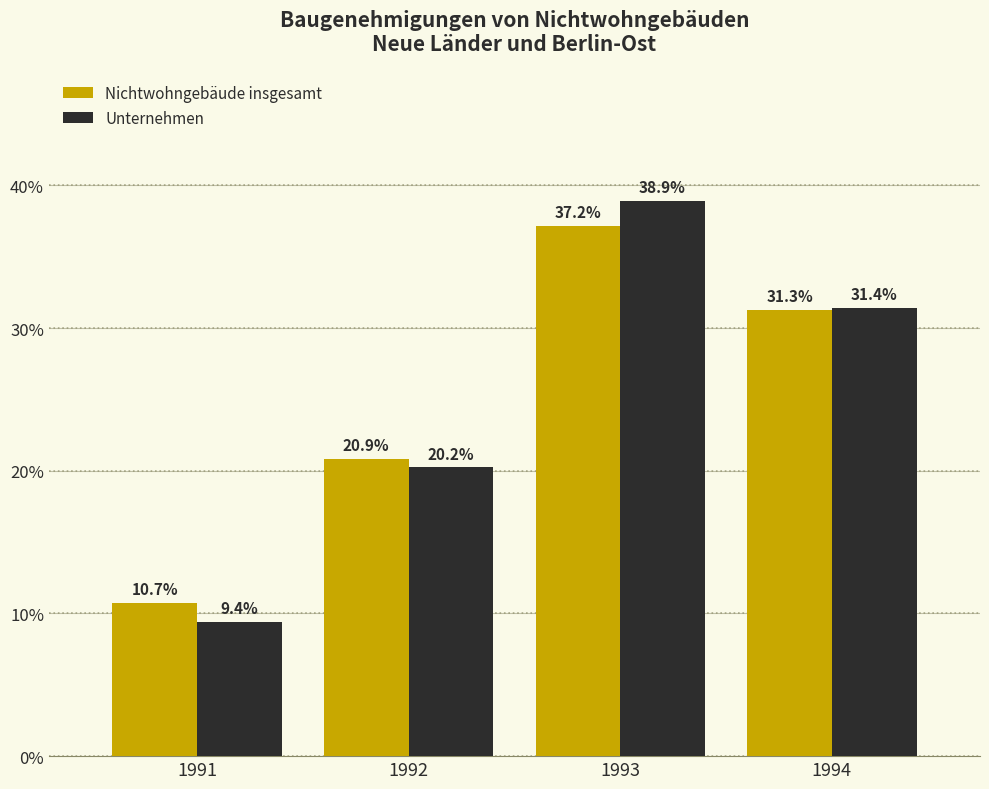

Reading right to left, extract all data points from this chart.

Nichtwohngebäude insgesamt: 1994=31.3	1993=37.2	1992=20.9	1991=10.7
Unternehmen: 1994=31.4	1993=38.9	1992=20.2	1991=9.4